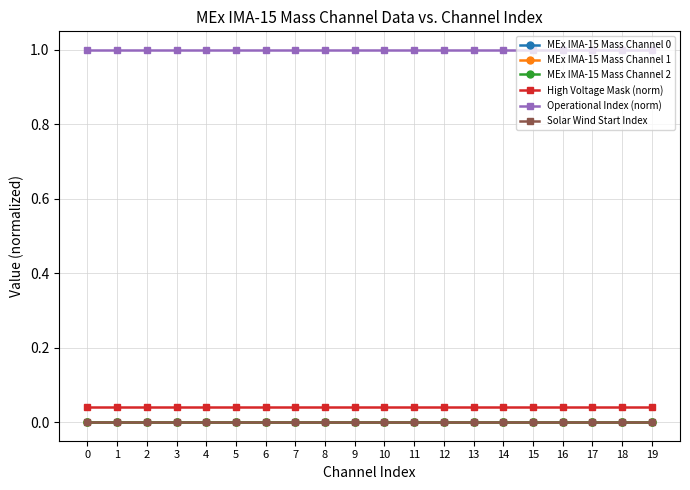

Reading right to left, extract all data points from this chart.

MEx IMA-15 Mass Channel 0: 19=0.0	18=0.0	17=0.0	16=0.0	15=0.0	14=0.0	13=0.0	12=0.0	11=0.0	10=0.0	9=0.0	8=0.0	7=0.0	6=0.0	5=0.0	4=0.0	3=0.0	2=0.0	1=0.0	0=0.0
MEx IMA-15 Mass Channel 1: 19=0.0	18=0.0	17=0.0	16=0.0	15=0.0	14=0.0	13=0.0	12=0.0	11=0.0	10=0.0	9=0.0	8=0.0	7=0.0	6=0.0	5=0.0	4=0.0	3=0.0	2=0.0	1=0.0	0=0.0
MEx IMA-15 Mass Channel 2: 19=0.0	18=0.0	17=0.0	16=0.0	15=0.0	14=0.0	13=0.0	12=0.0	11=0.0	10=0.0	9=0.0	8=0.0	7=0.0	6=0.0	5=0.0	4=0.0	3=0.0	2=0.0	1=0.0	0=0.0
High Voltage Mask (norm): 19=0.0	18=0.0	17=0.0	16=0.0	15=0.0	14=0.0	13=0.0	12=0.0	11=0.0	10=0.0	9=0.0	8=0.0	7=0.0	6=0.0	5=0.0	4=0.0	3=0.0	2=0.0	1=0.0	0=0.0
Operational Index (norm): 19=1.0	18=1.0	17=1.0	16=1.0	15=1.0	14=1.0	13=1.0	12=1.0	11=1.0	10=1.0	9=1.0	8=1.0	7=1.0	6=1.0	5=1.0	4=1.0	3=1.0	2=1.0	1=1.0	0=1.0
Solar Wind Start Index: 19=0.0	18=0.0	17=0.0	16=0.0	15=0.0	14=0.0	13=0.0	12=0.0	11=0.0	10=0.0	9=0.0	8=0.0	7=0.0	6=0.0	5=0.0	4=0.0	3=0.0	2=0.0	1=0.0	0=0.0